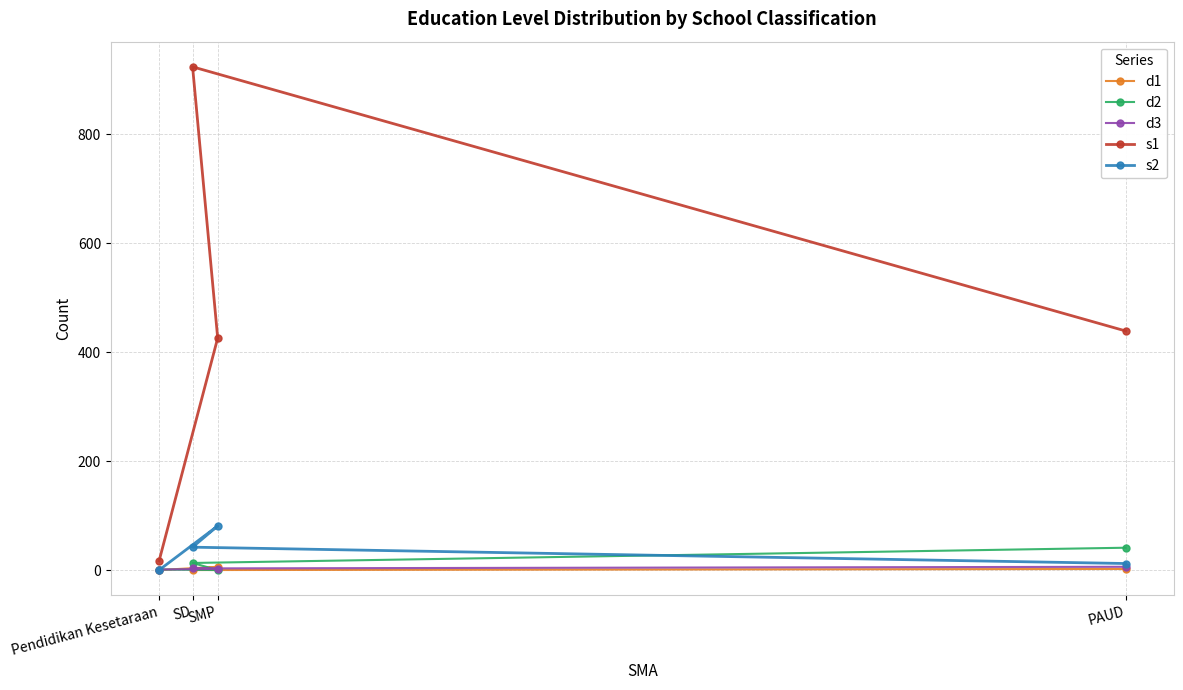

In d1, how many points are lower than both neighbors (excluding endpoints)?

1